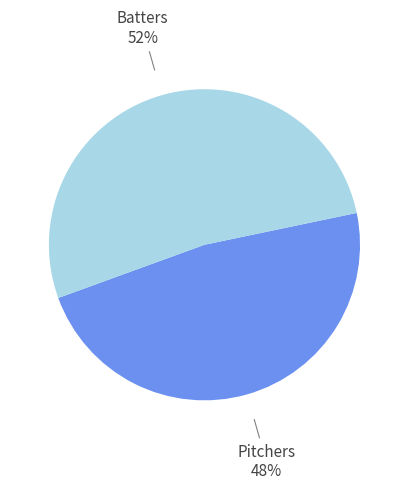

The Pitchers slice represents 48% of the pie. True or false?

True